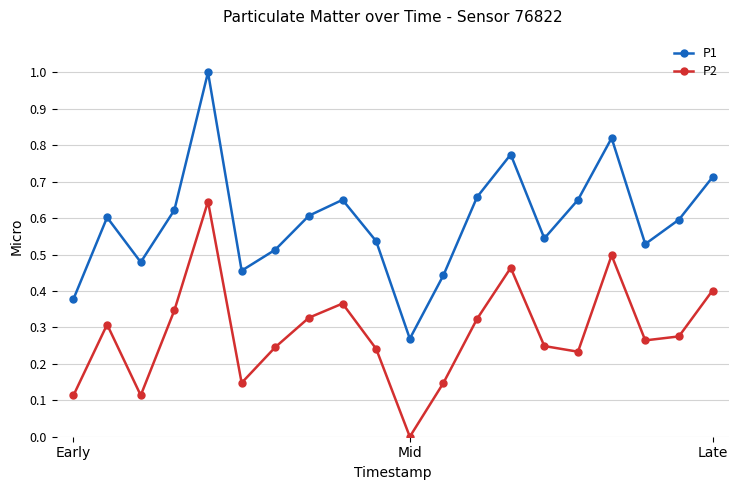

What is the sum of all P1 values?

11.8